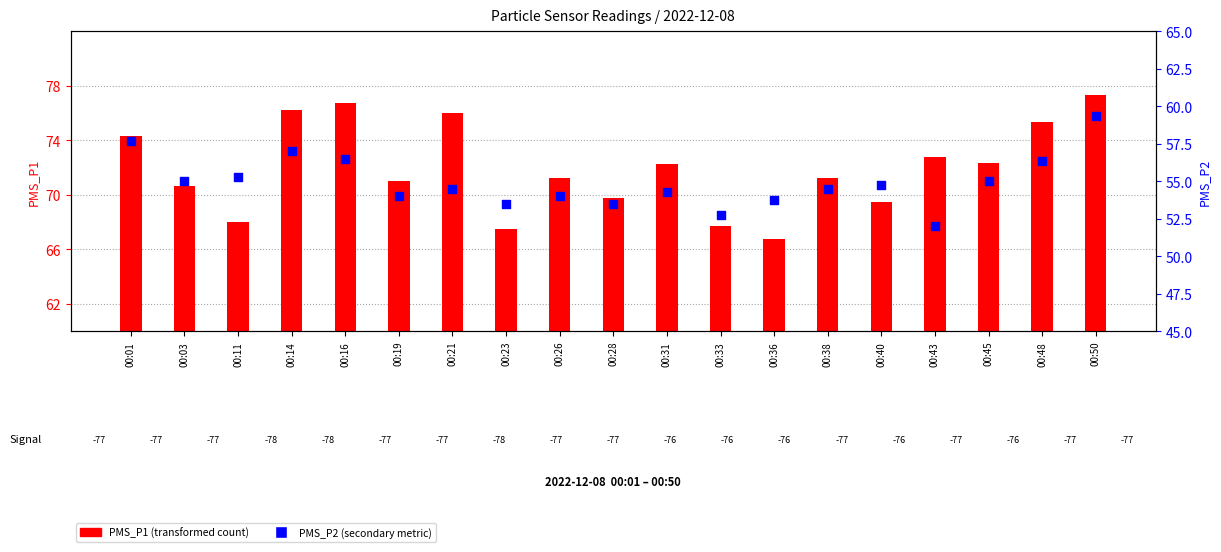

What is the total value across all series at 00:31?

126.5